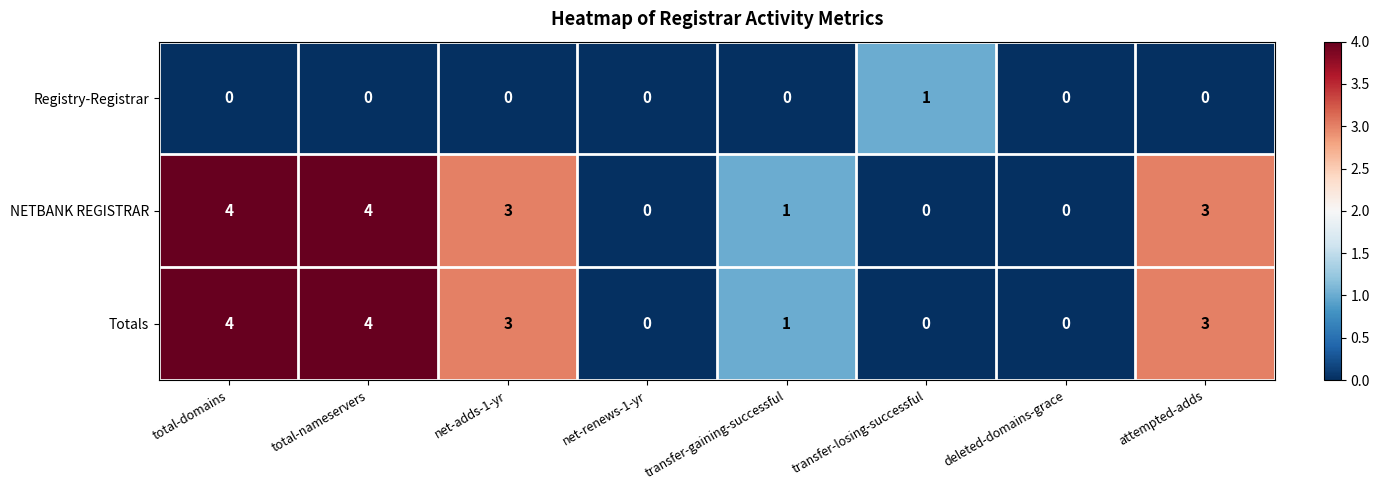

How many series are shown in this chart?

3